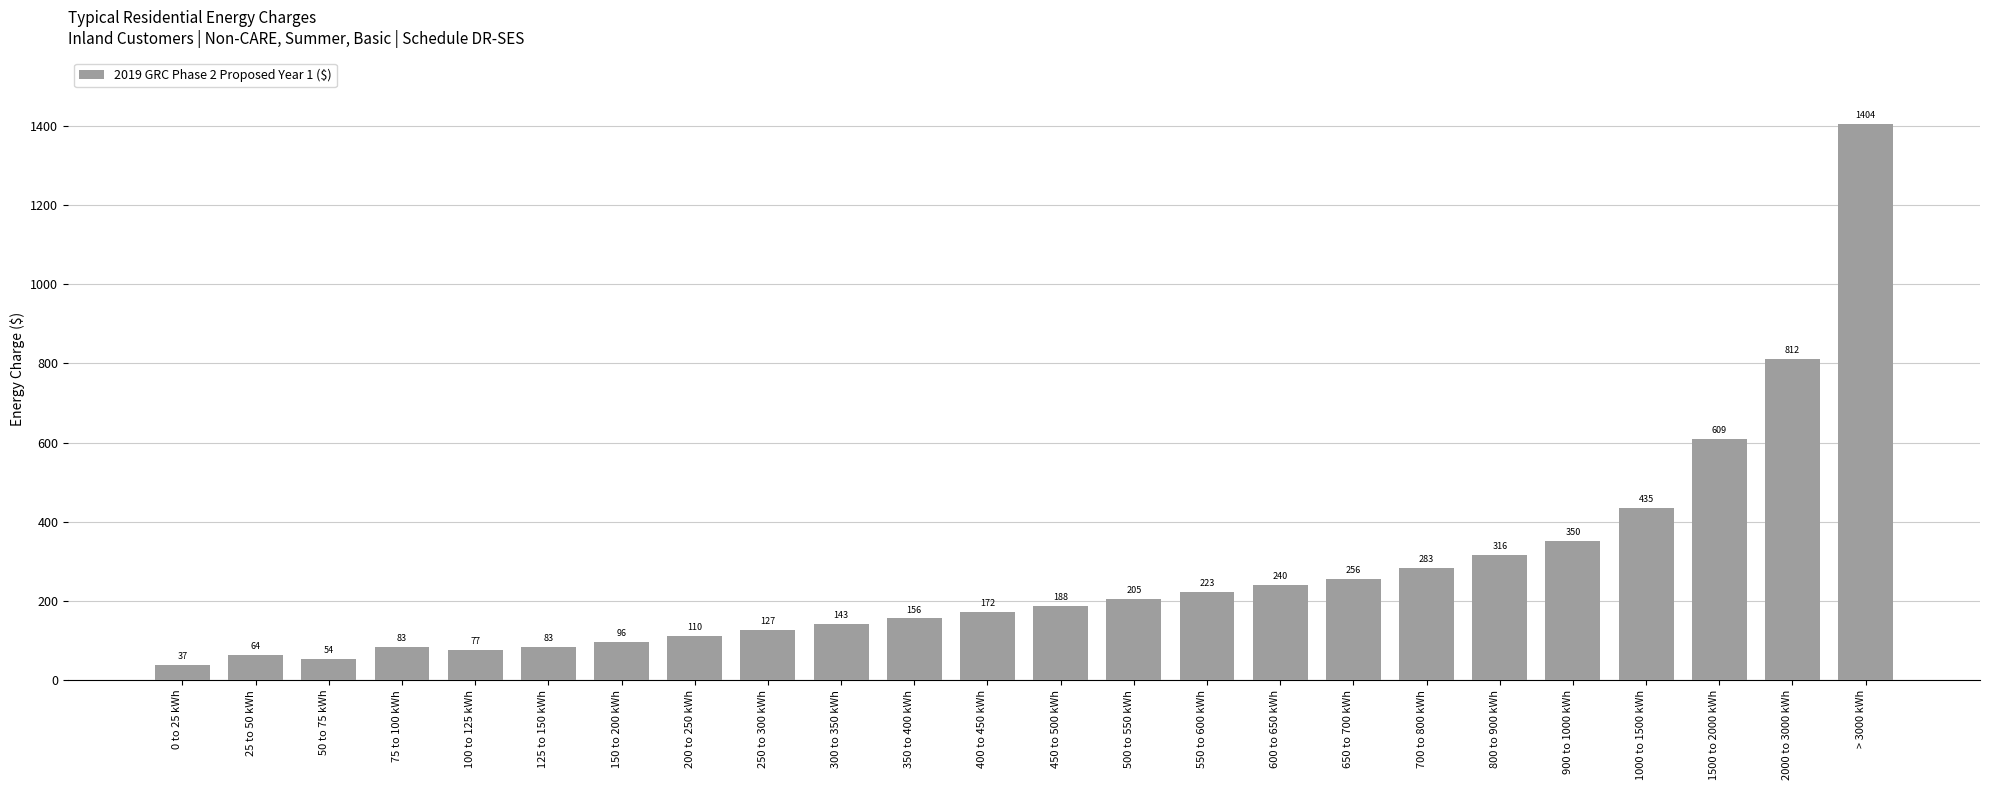

Is it true that the value at 0 to 25 kWh is 37.1?

True